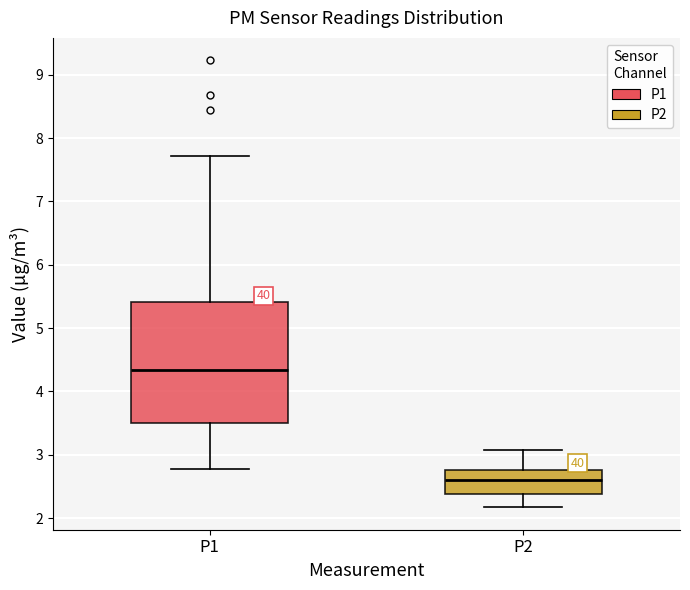

Which box has the highest median line?

P1